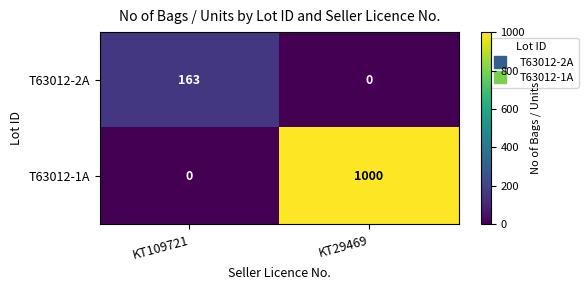

At how many categories does at least one series exceed 942?

1